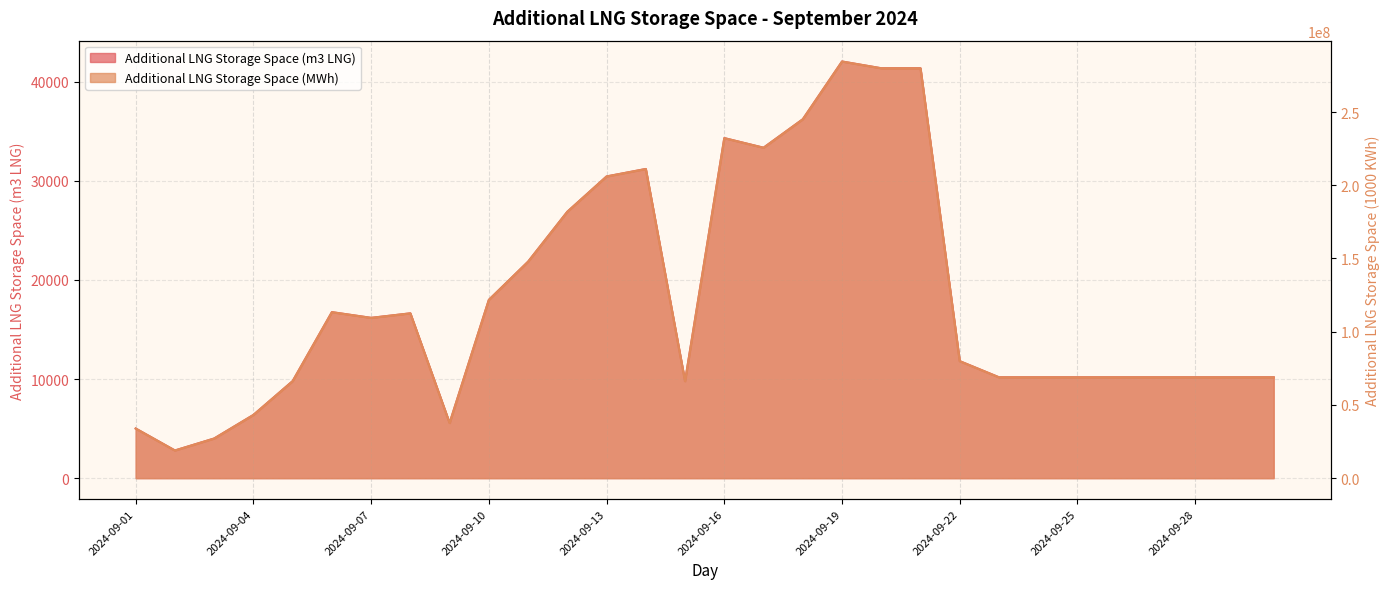

What is the lowest value of the Additional LNG Storage Space (m3 LNG) series?

2792